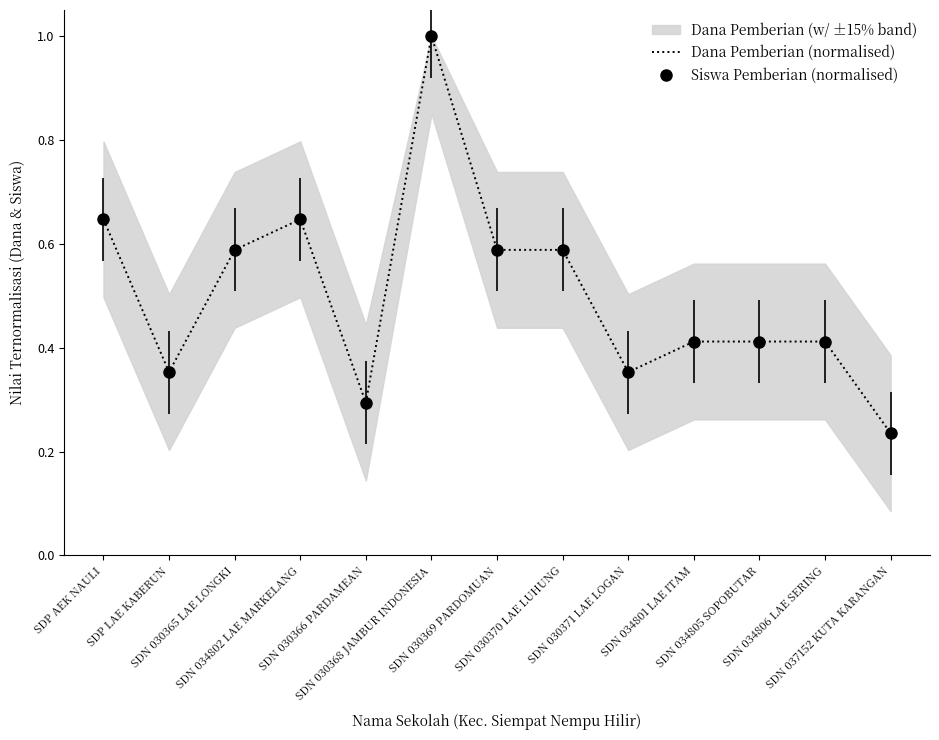

At which category does Dana Pemberian (normalised) reach its first local valley?

SDP LAE KABERUN